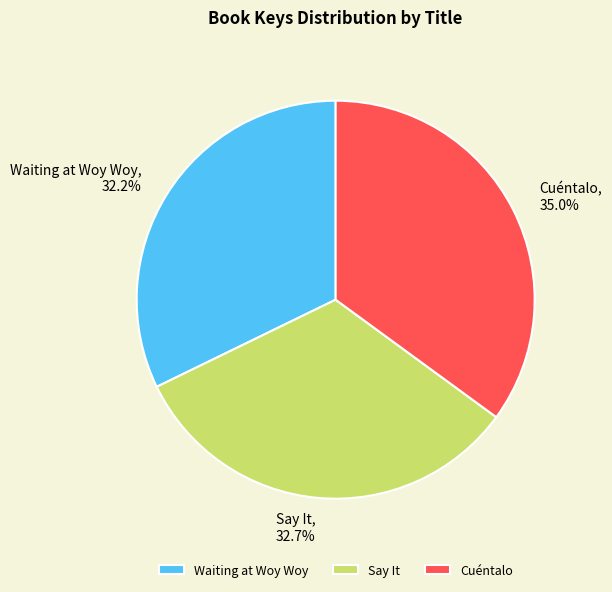

Which slice is the smallest?

Waiting at Woy Woy